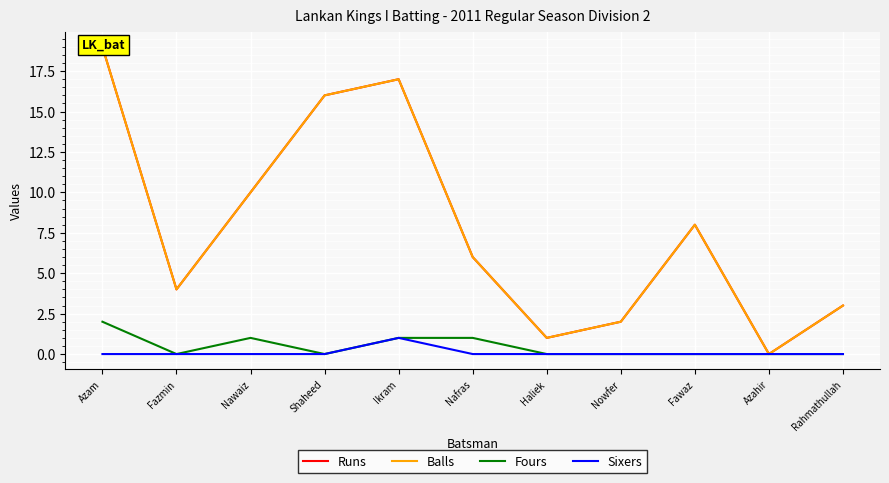

Between Shaheed and Rahmathullah, which is larger?

Shaheed